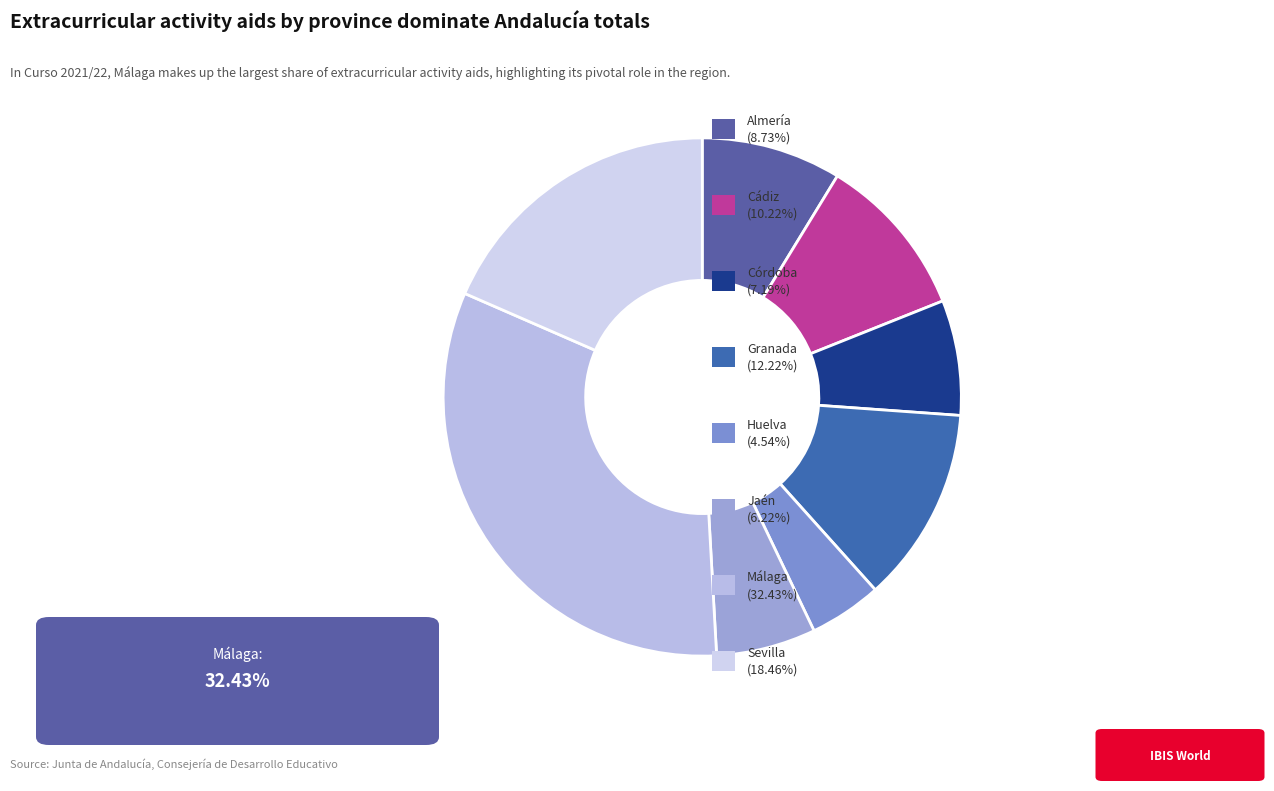

How many slices are in this pie chart?

8